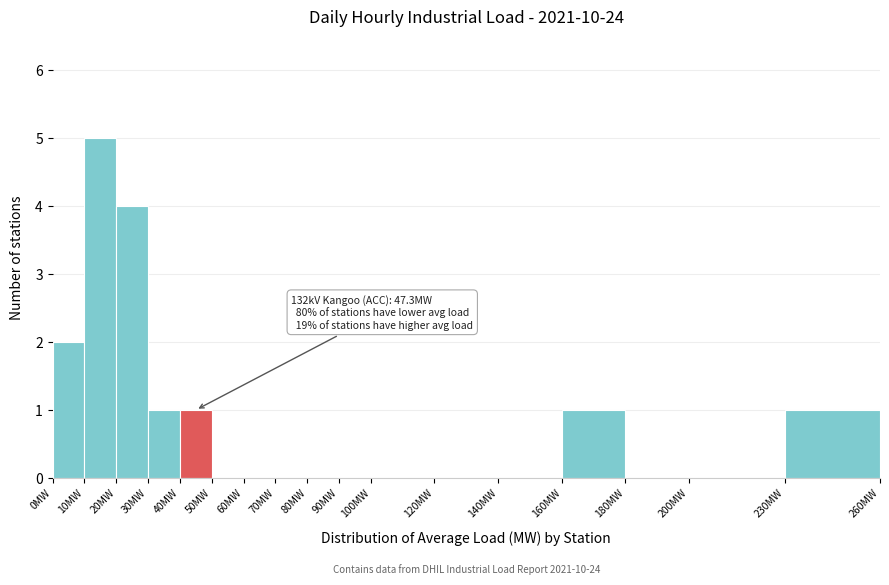

Which range on the x-axis has the tallest bar?

10 to 20